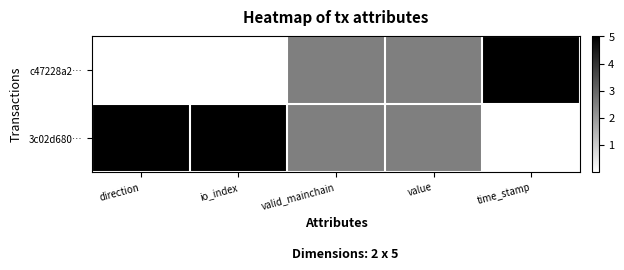

Reading right to left, what are all the values shown in this chart?

c47228a2…: time_stamp=5.0	value=2.5	valid_mainchain=2.5	io_index=0.0	direction=0.0
3c02d680…: time_stamp=0.0	value=2.5	valid_mainchain=2.5	io_index=5.0	direction=5.0